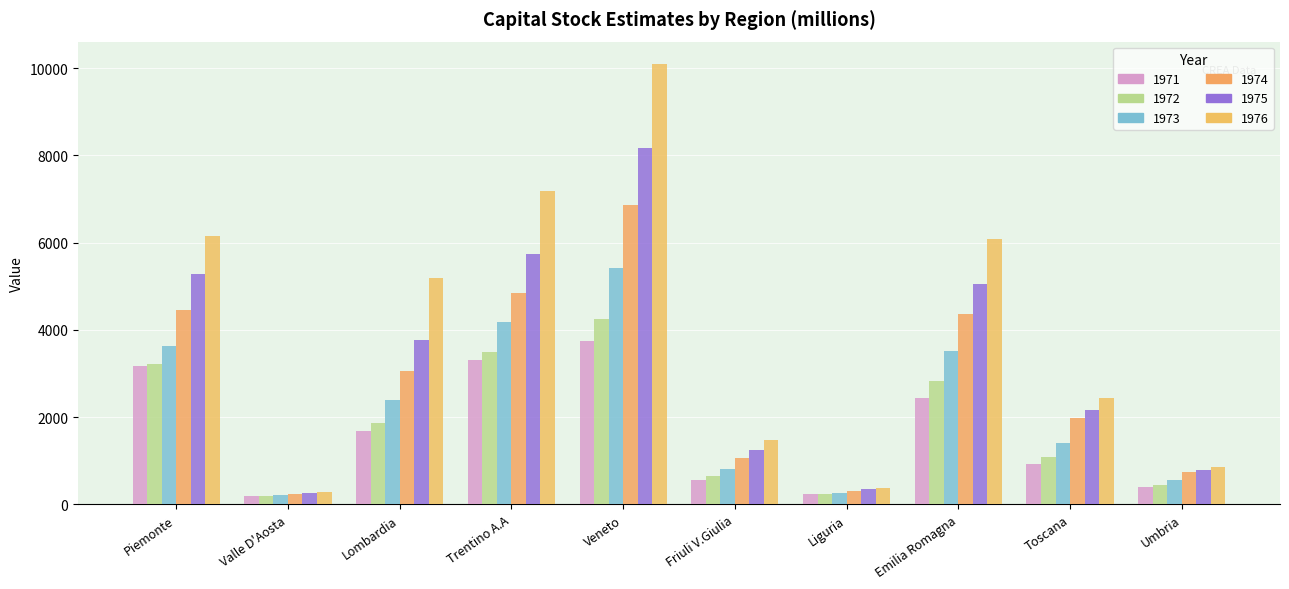

What is the sum of the 1973 values at Friuli V.Giulia and Toscana?

2224.6